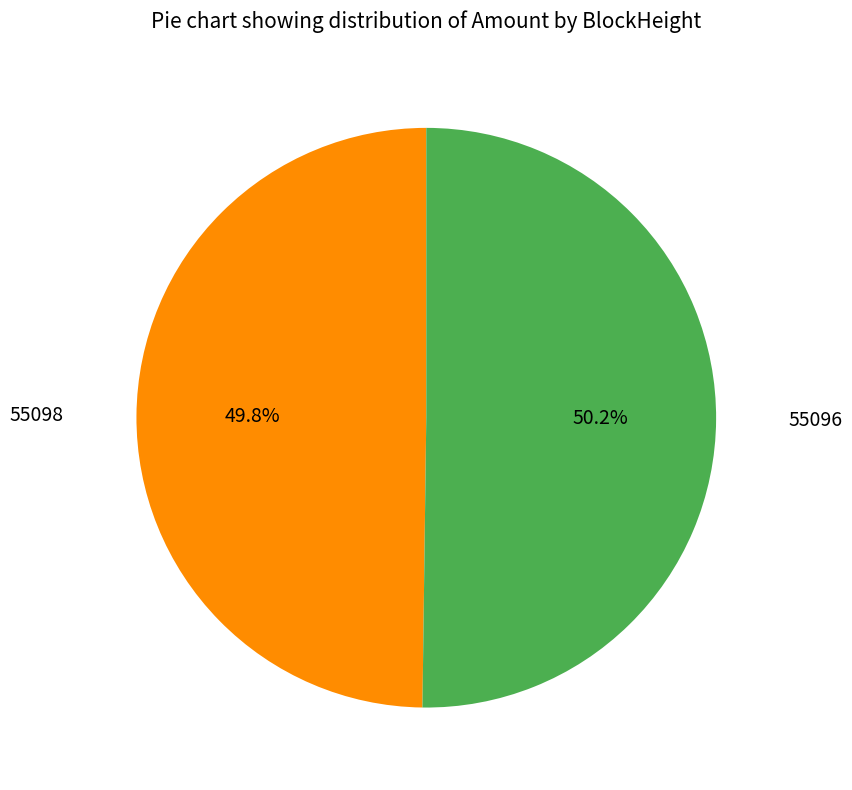

Is there any slice that represents more than half of the pie?

Yes